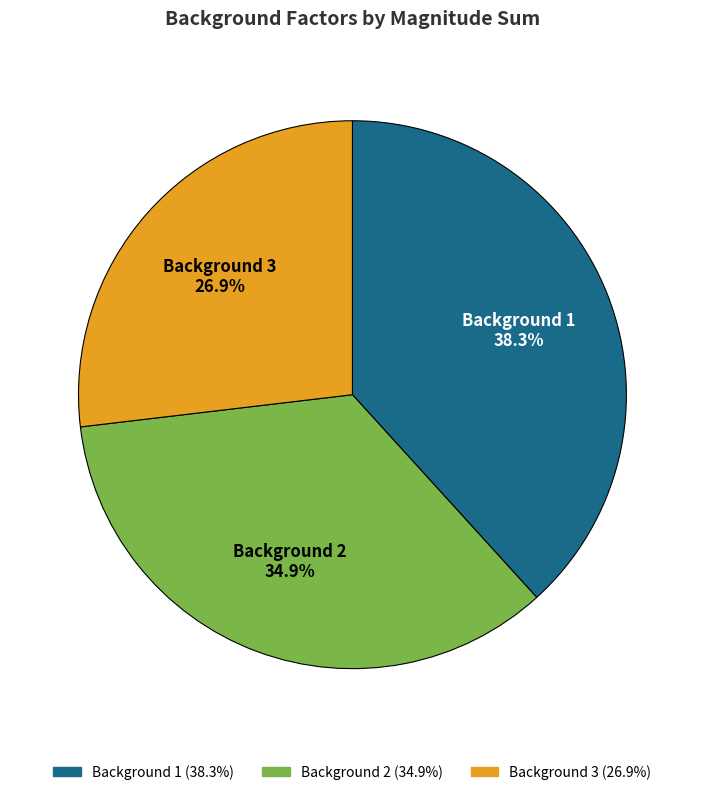

Count the number of slices in the pie.

3